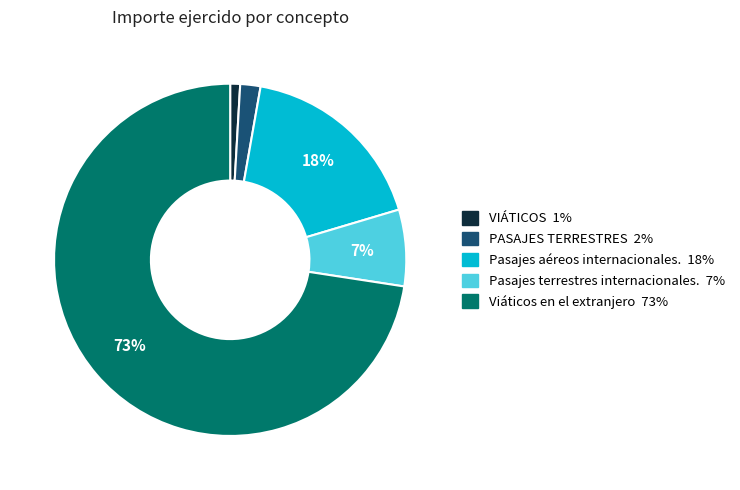

To the nearest percent, what percentage of the pie is VIÁTICOS?

1%